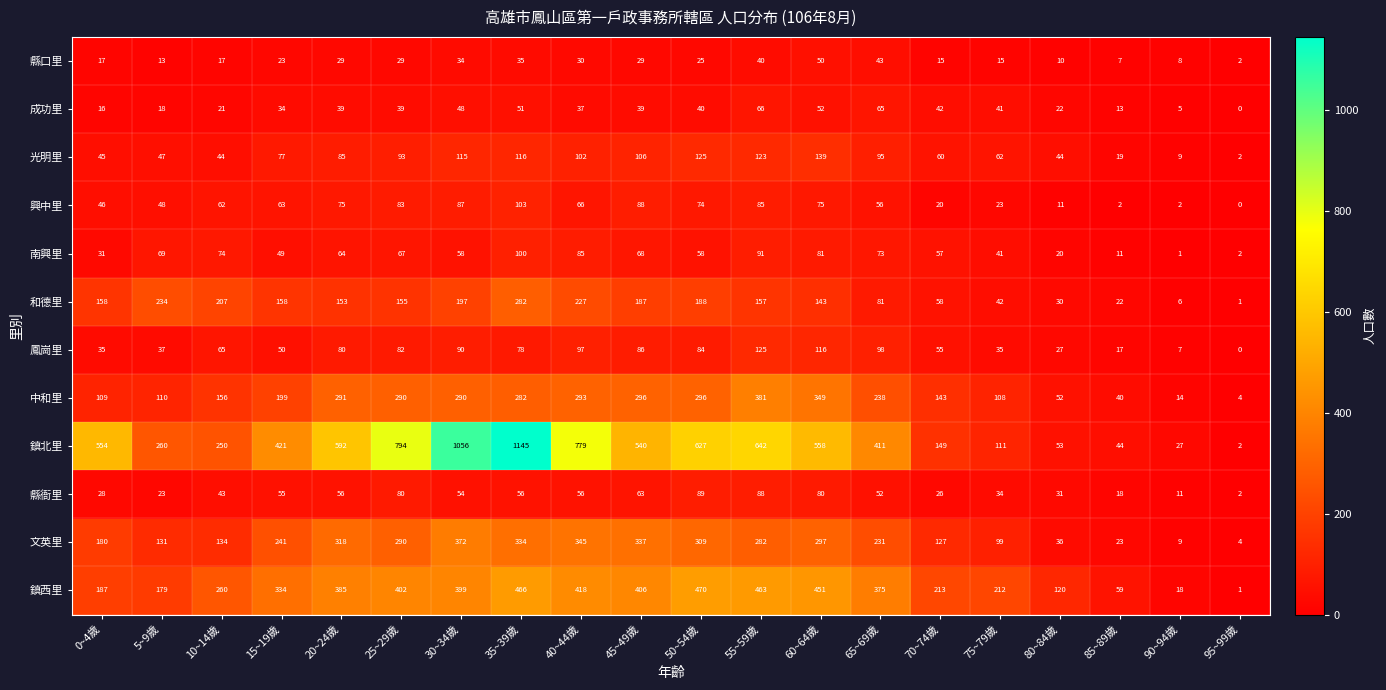

The value of 中和里 at 55~59歲 is 381. True or false?

True